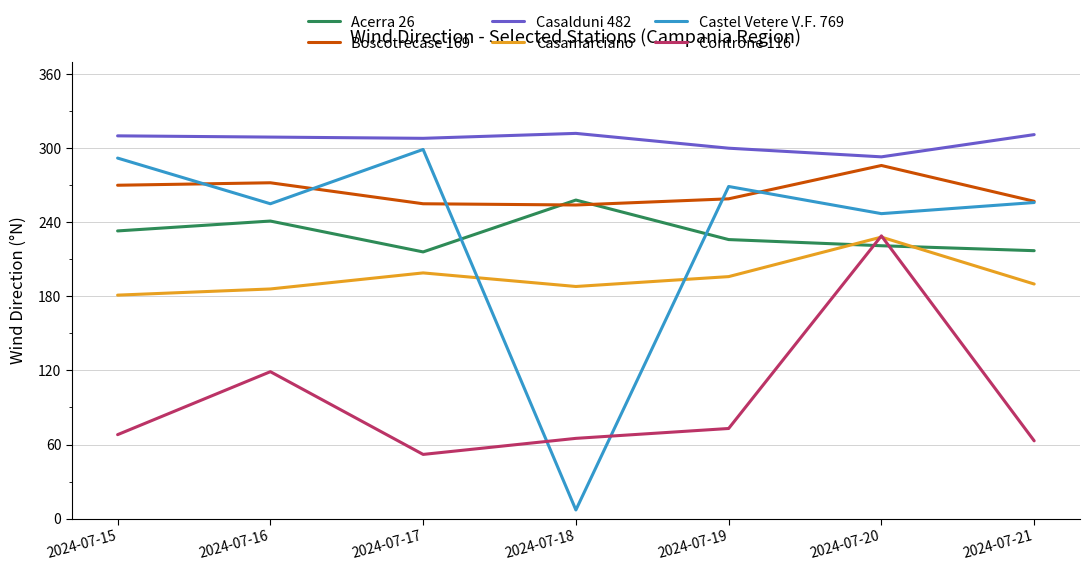

True or false: Casalduni 482 and Controne 116 cross at least once.

False